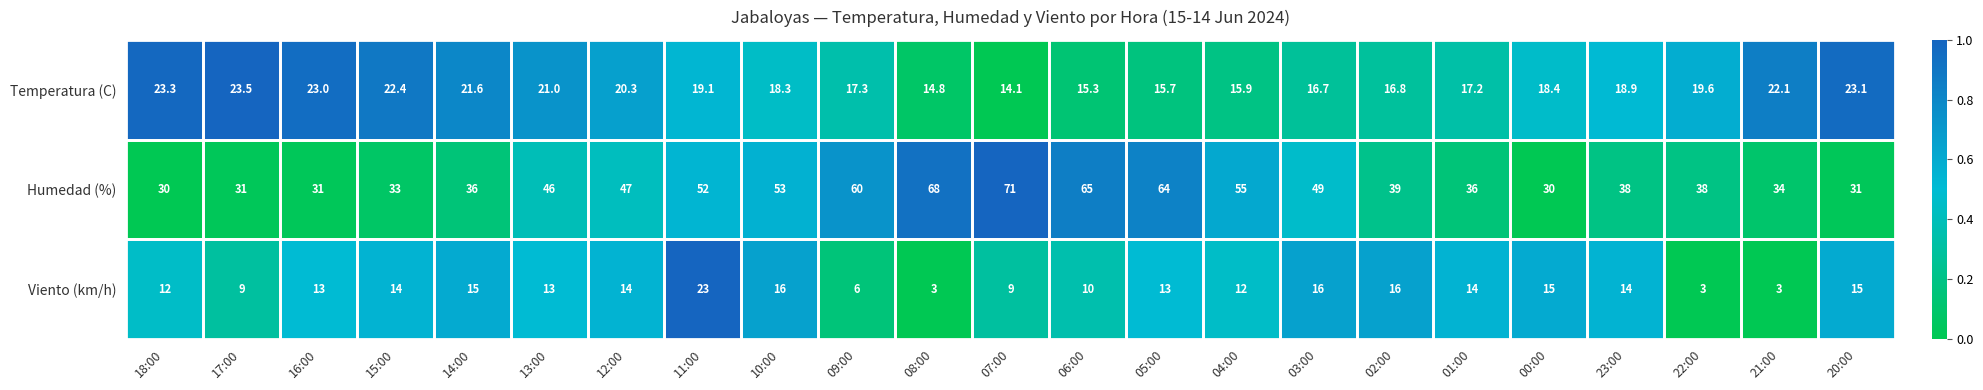

Read the Temperatura (C) value at 15:00.

22.4